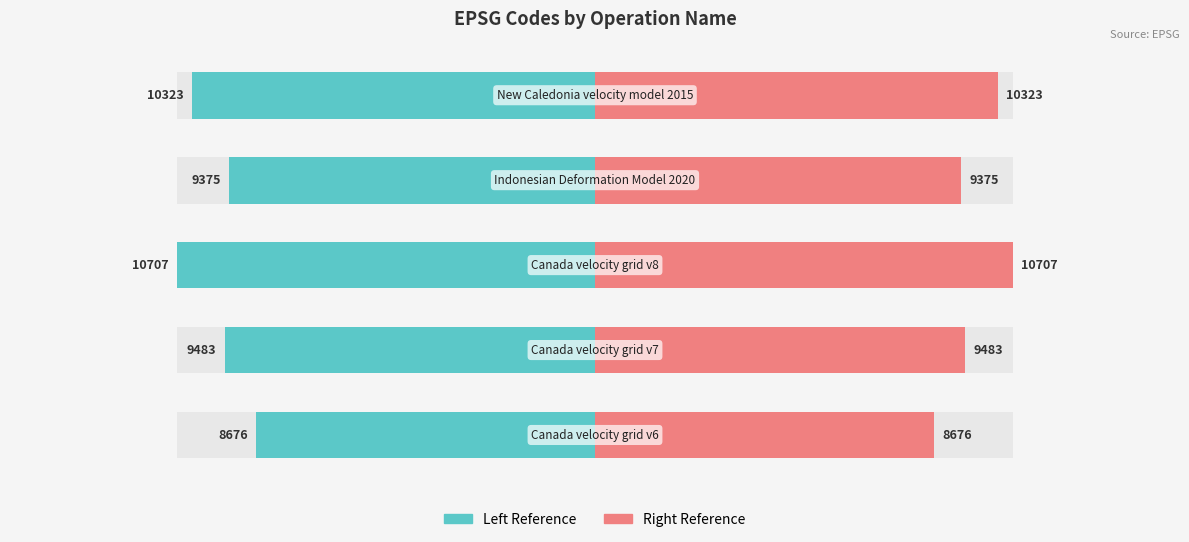

Reading right to left, extract all data points from this chart.

CODE (left): -10323	-9375	-10707	-9483	-8676
CODE (right): 10323	9375	10707	9483	8676